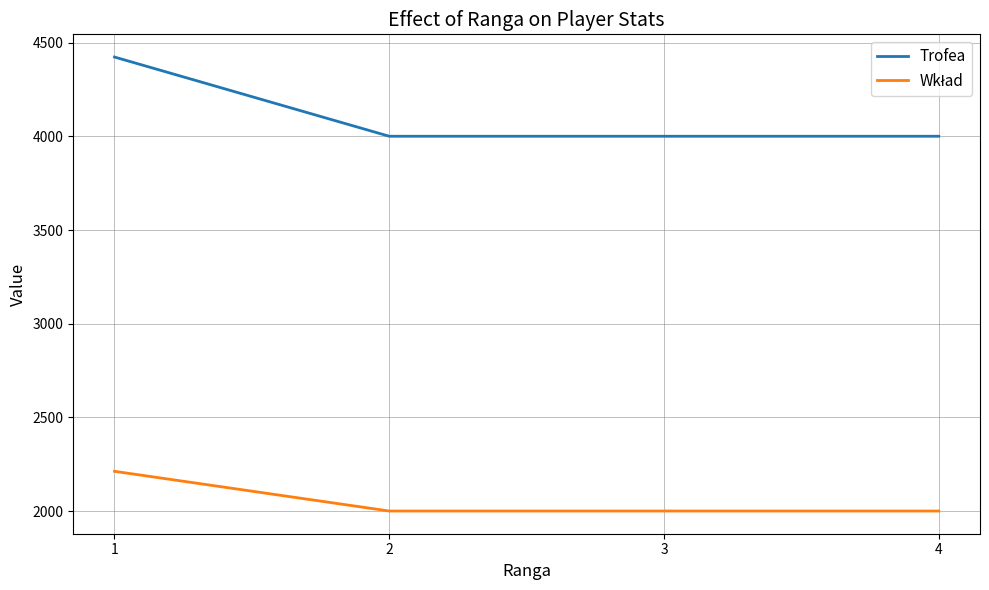

The value of Trofea at 3 is 4001. True or false?

True